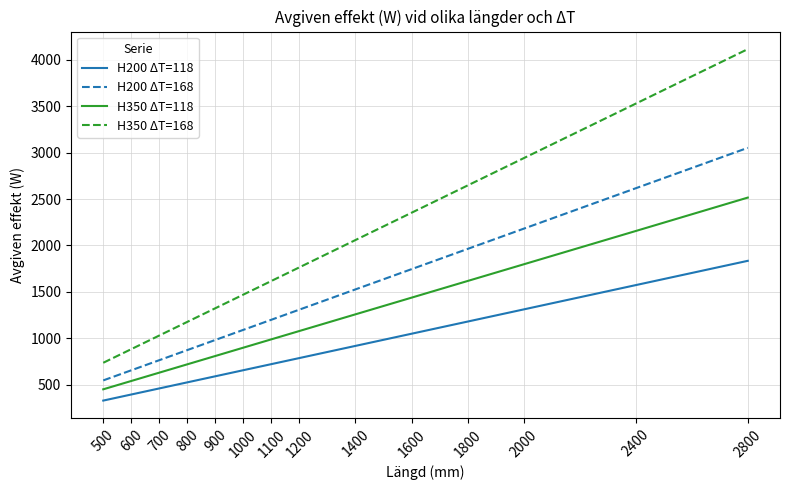

What is the minimum value shown in the chart?

327.5